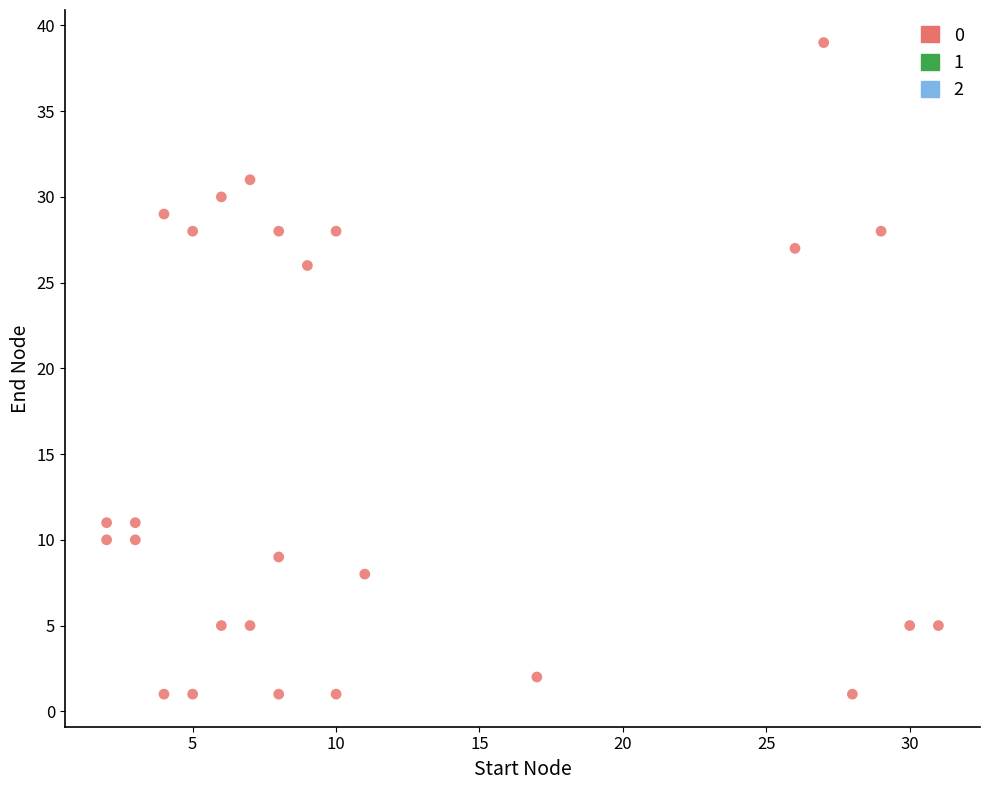

What Y value in the scatter plot is closest to 20?

26